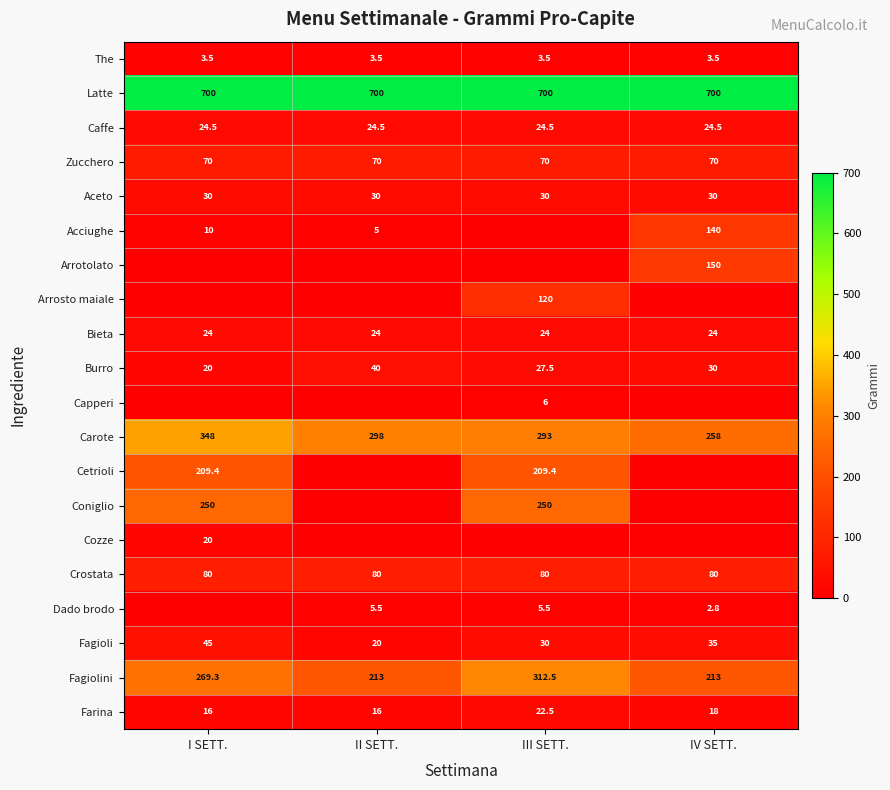

What is the minimum value for The?

3.5